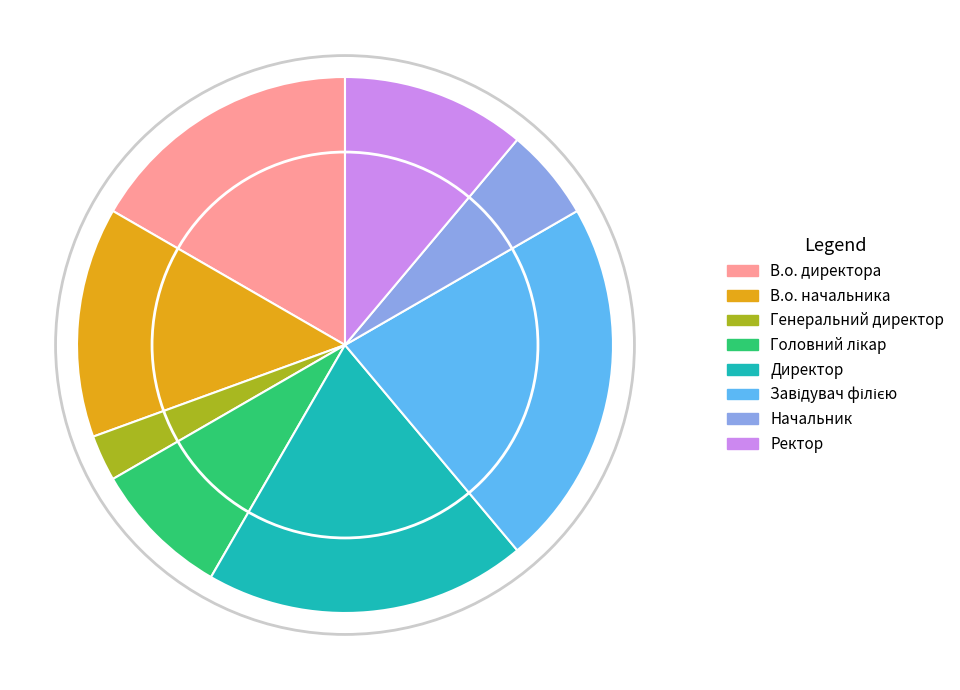

Is it true that Директор is 19% of the pie?

True